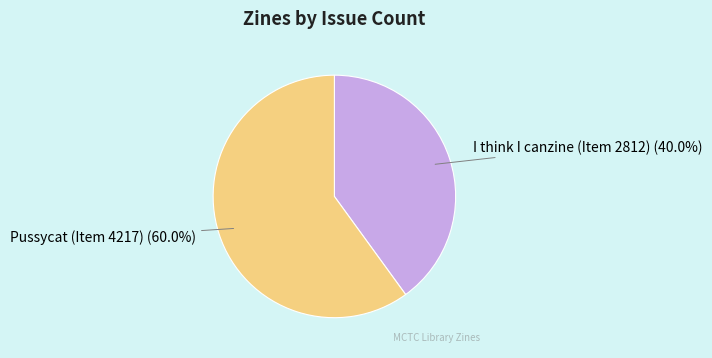

Combined, do I think I canzine (Item 2812) and Pussycat (Item 4217) account for over 50%?

Yes